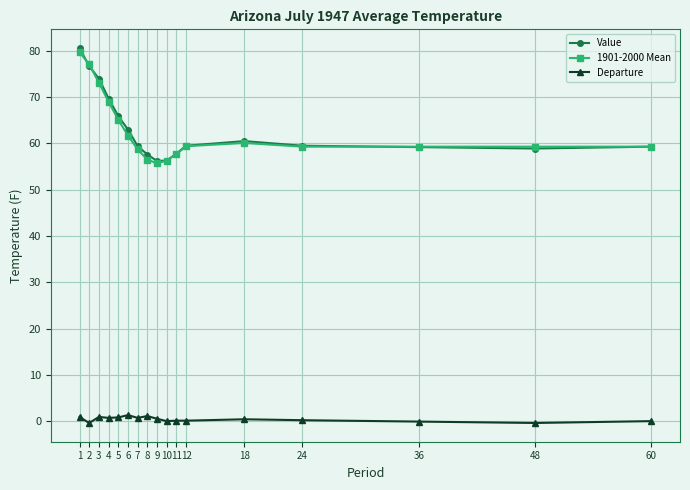

True or false: Value has a value of 80.6 at 1.

True